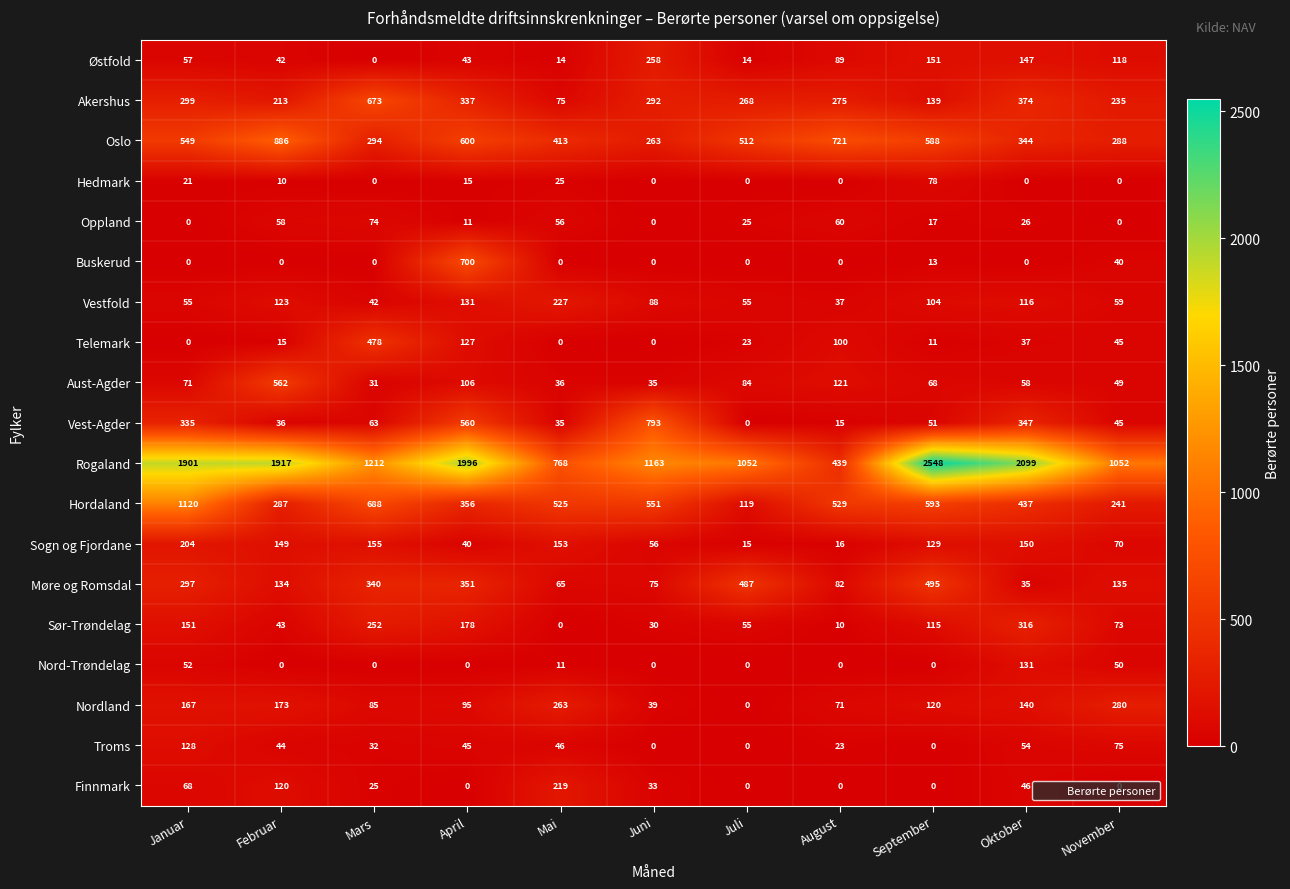

Is it true that Oslo equals 993 at September?

False